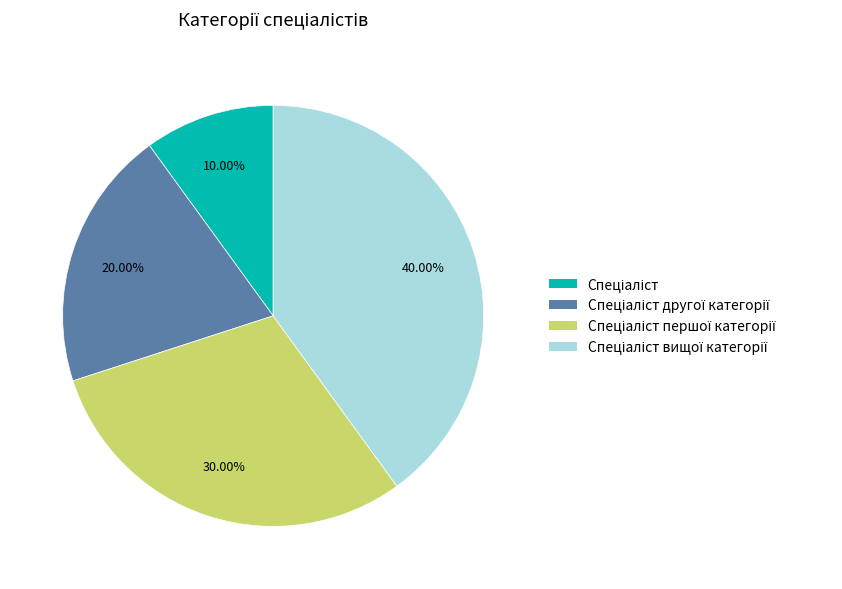

Is there any slice that represents more than half of the pie?

No